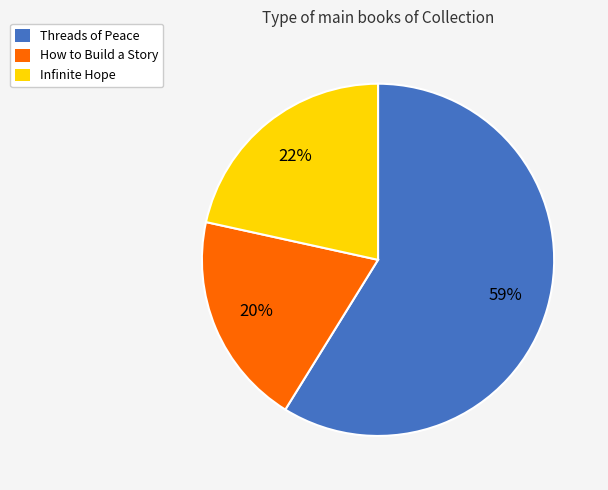

The Threads of Peace slice represents 59% of the pie. True or false?

True